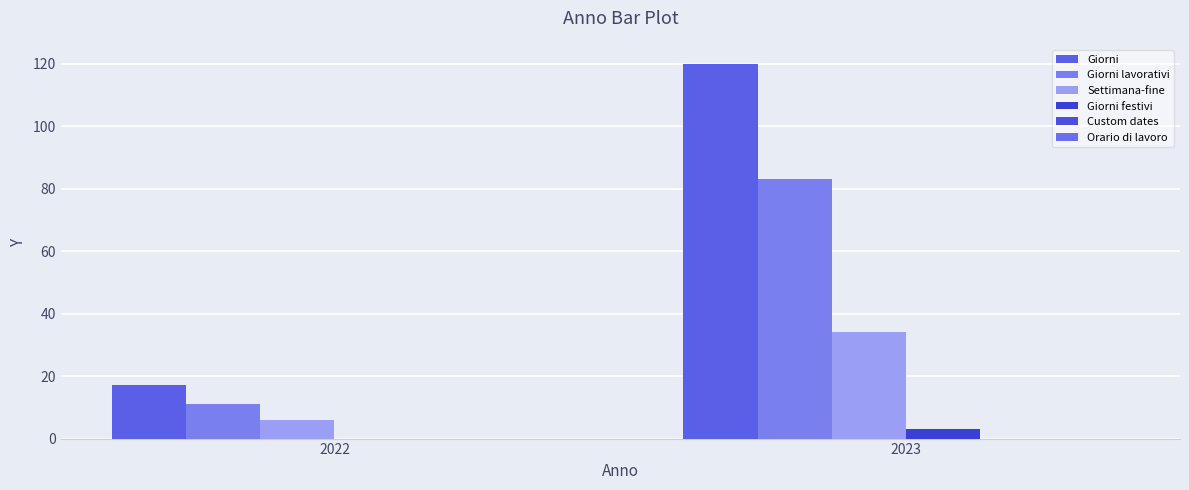

Count the number of categories in the chart.

2